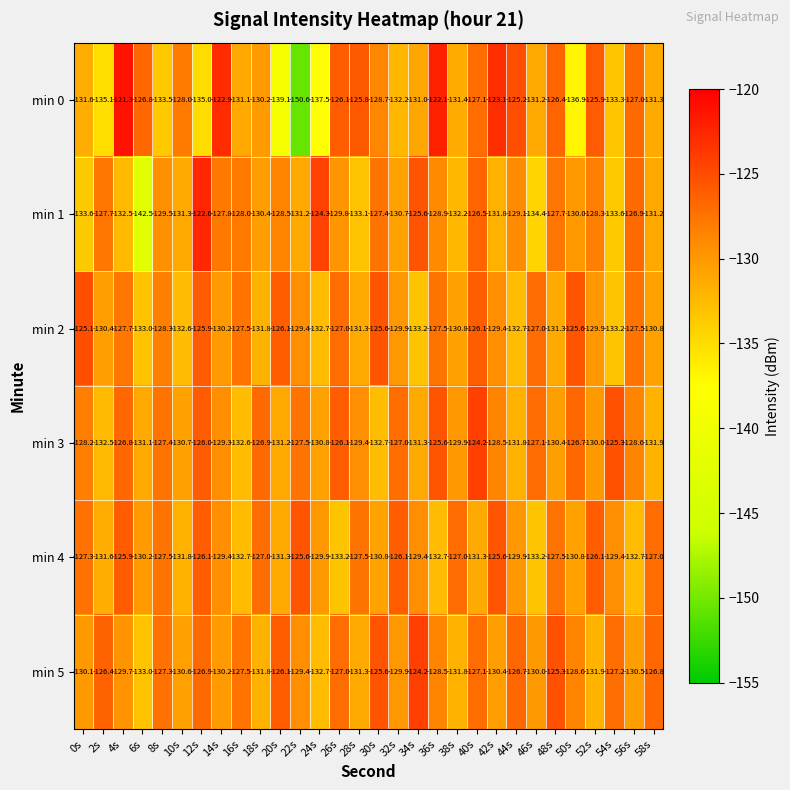

What is the sum of the min 1 values at 44s and 54s?

-262.7